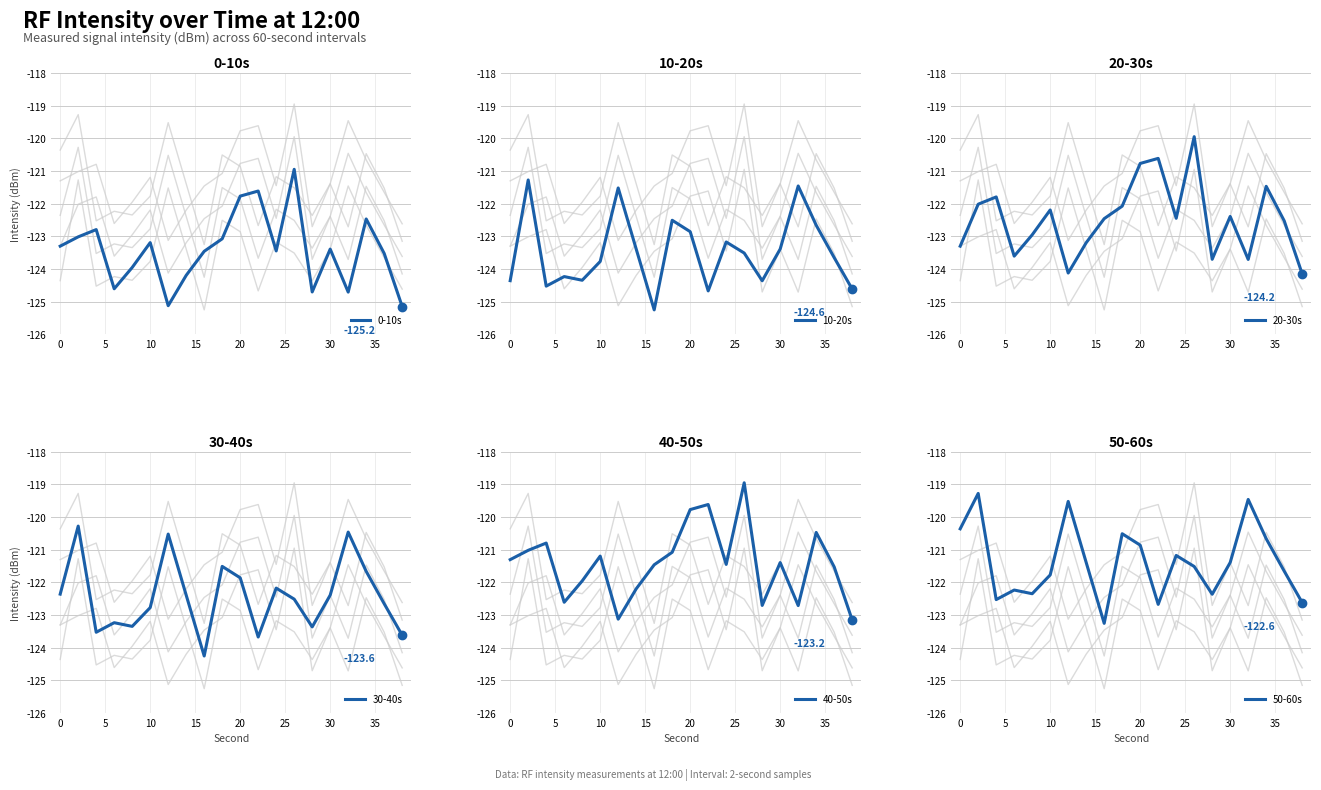

What is the average value of the 10-20s series?

-123.5